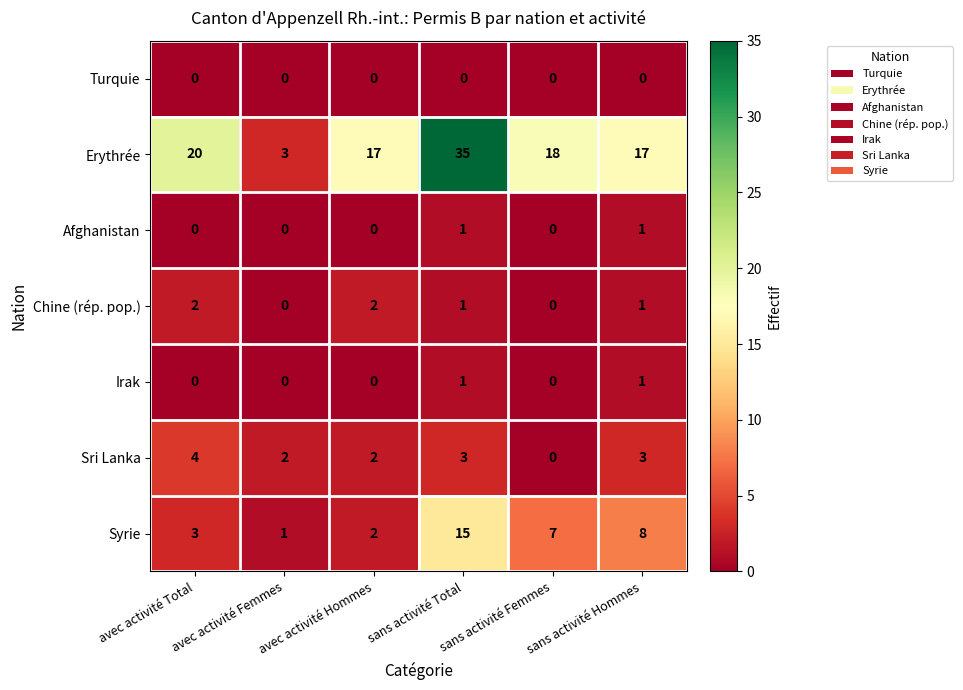

Where does the Syrie series first go above 7?

sans activité Total